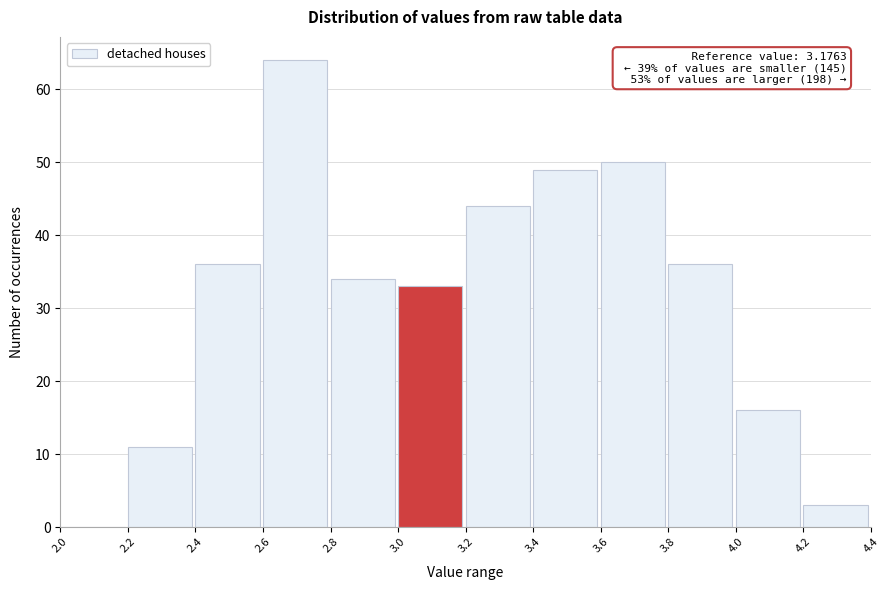

Over which range of the x-axis is the bar tallest?

2.6 to 2.8